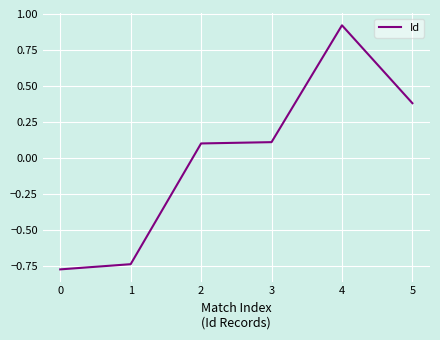

Where does the data first go above 0?

2